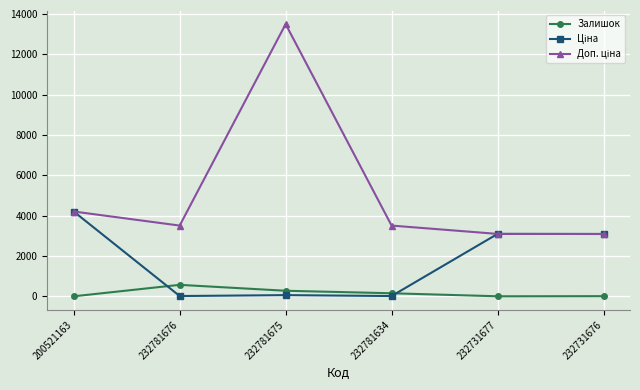

True or false: Залишок has a value of 570.0 at 232781676.

True